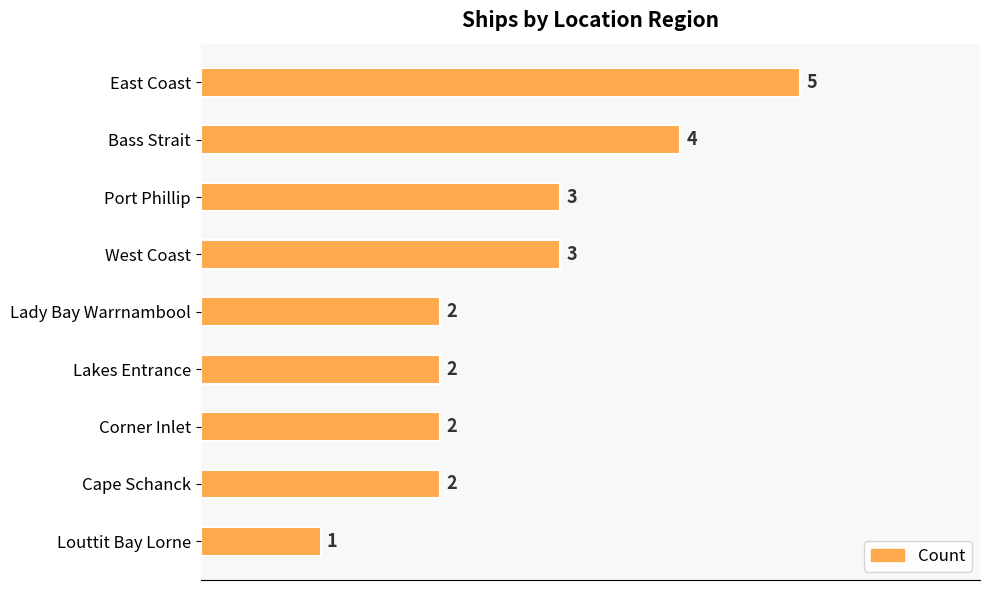

Which has a higher value, Louttit Bay Lorne or Cape Schanck?

Cape Schanck